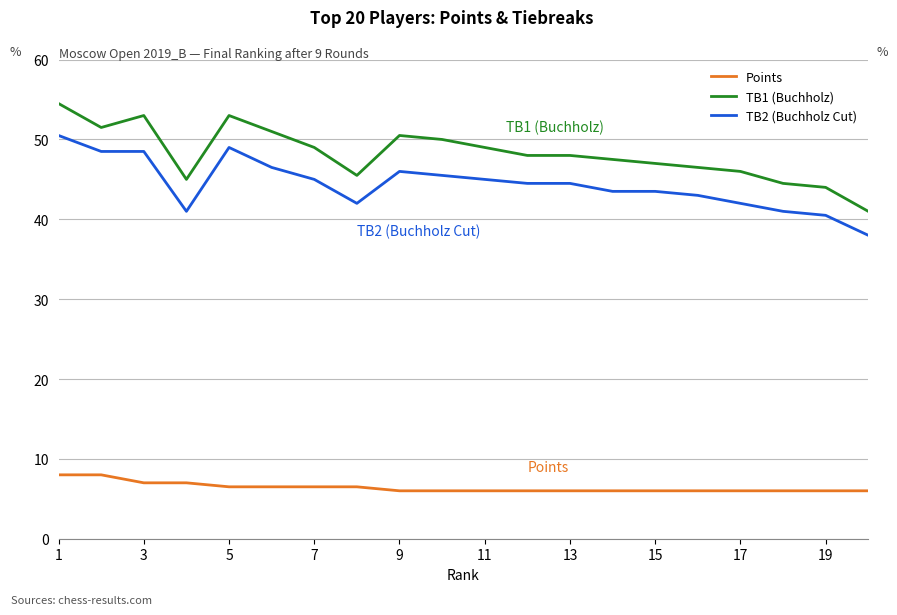

What is the difference between the maximum and minimum values in the Points series?

2.0